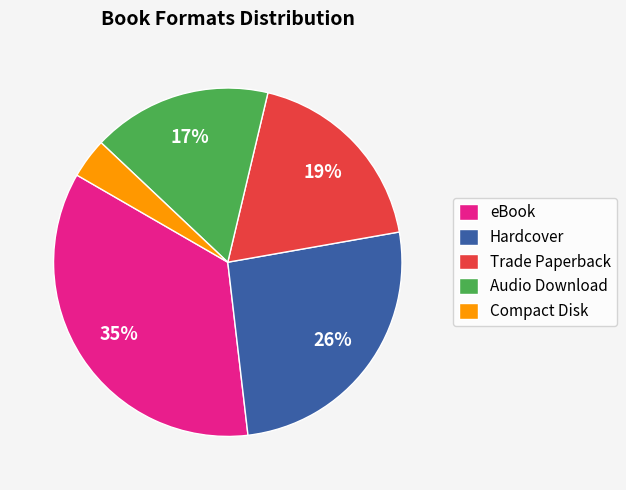

What percentage is the Audio Download slice, to the nearest percent?

17%